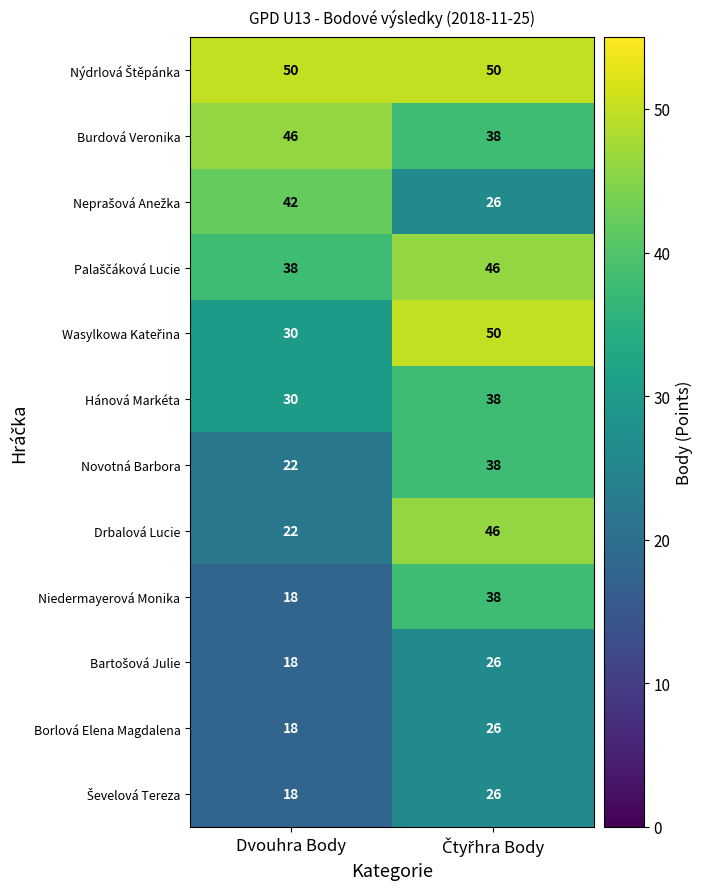

What is the greatest value displayed?

50